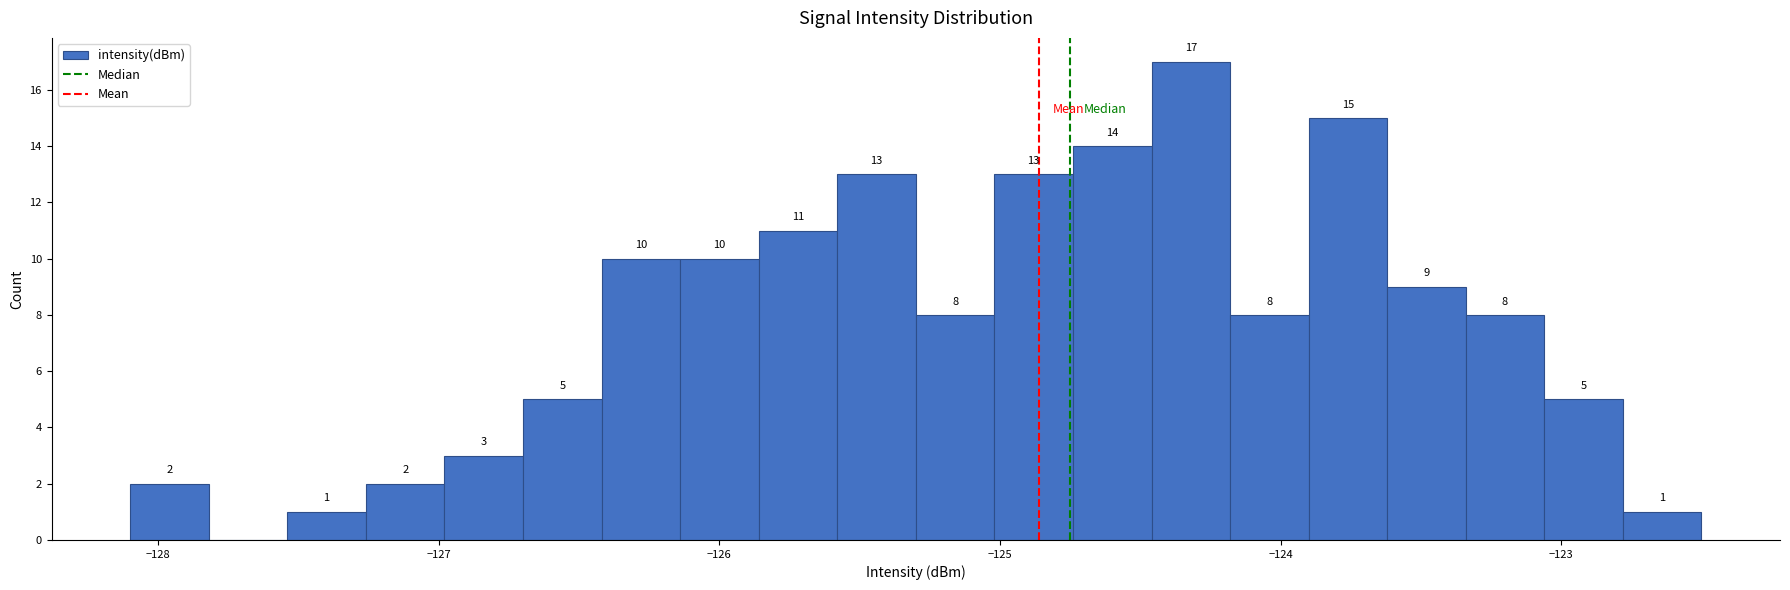

Around what value on the x-axis is the tallest bar? Give the approximate position of its centre, as read against the axis.

-124.3